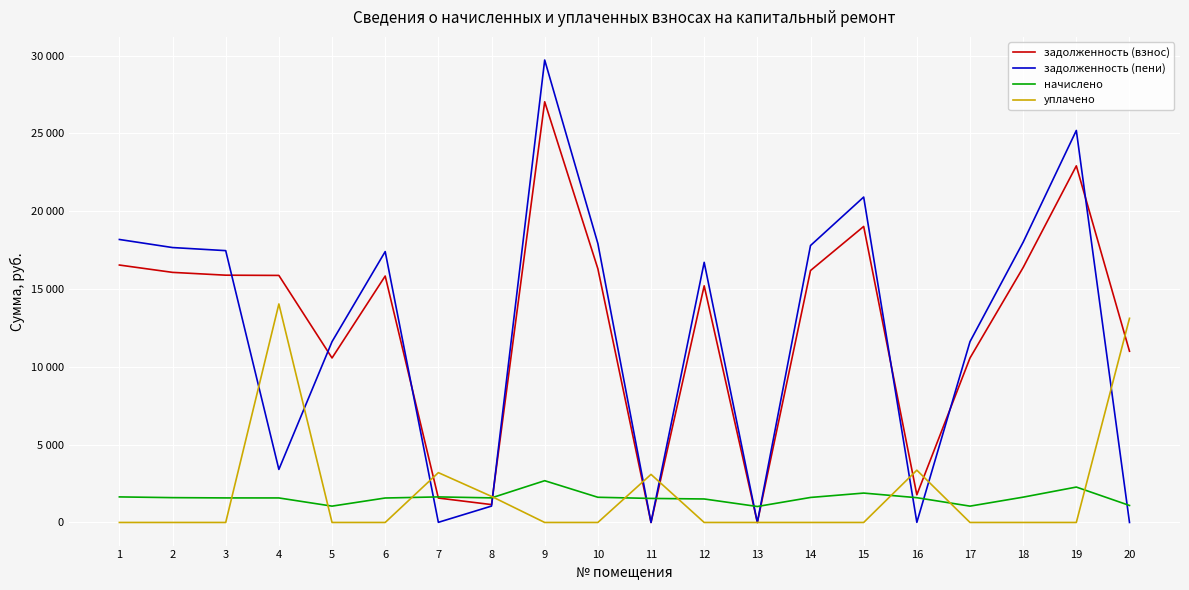

What are all the series names shown in the legend?

задолженность (взнос), задолженность (пени), начислено, уплачено